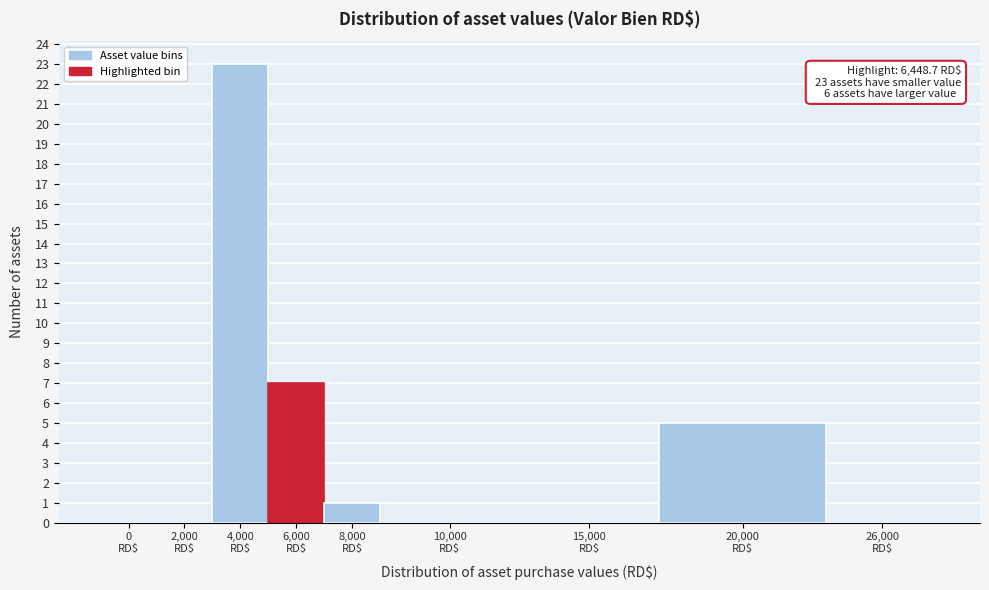

What is the sum of all values?

36